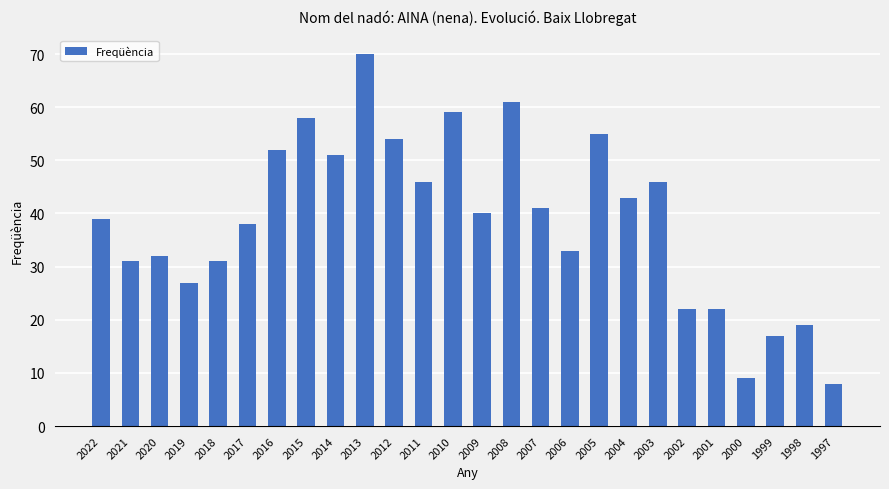

True or false: the data shows 15 at 2000.

False